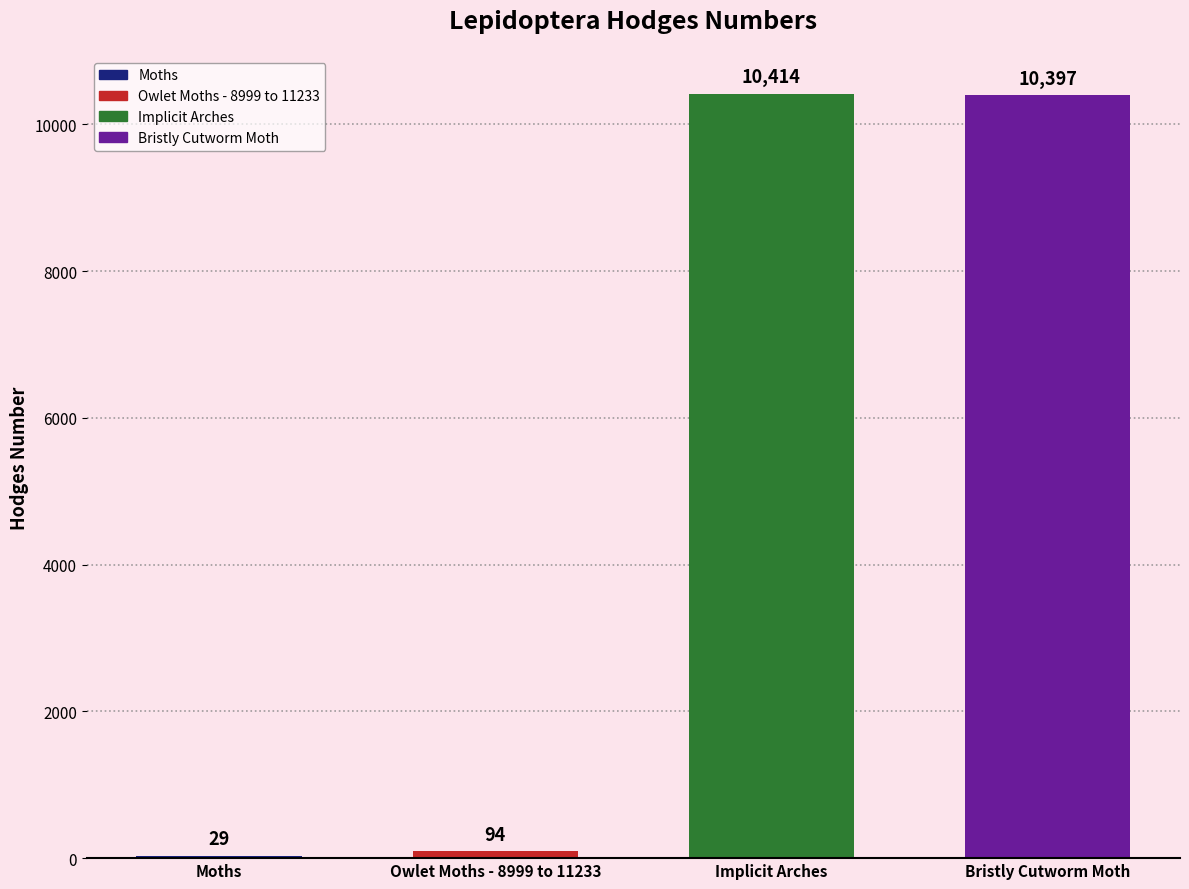

Which has a higher value, Moths or Implicit Arches?

Implicit Arches